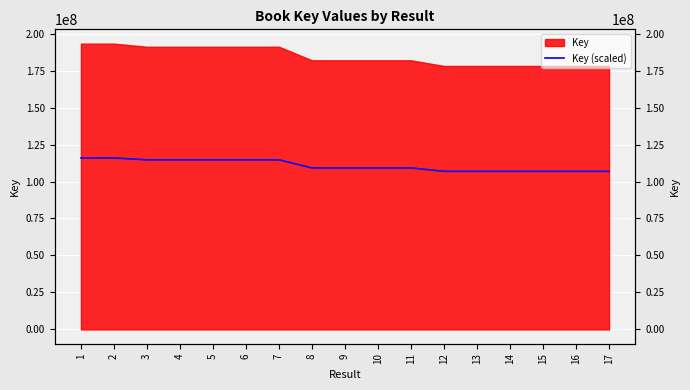

Where is the first local maximum?

2